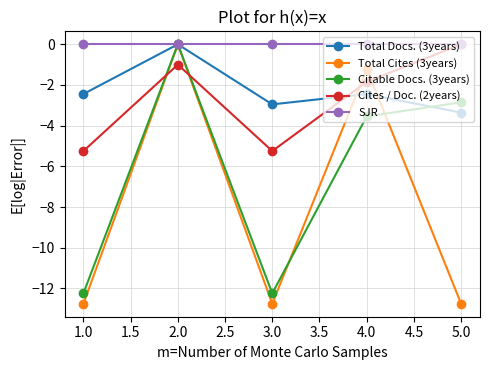

Where is Cites / Doc. (2years) nearest to the value -2?

4.0